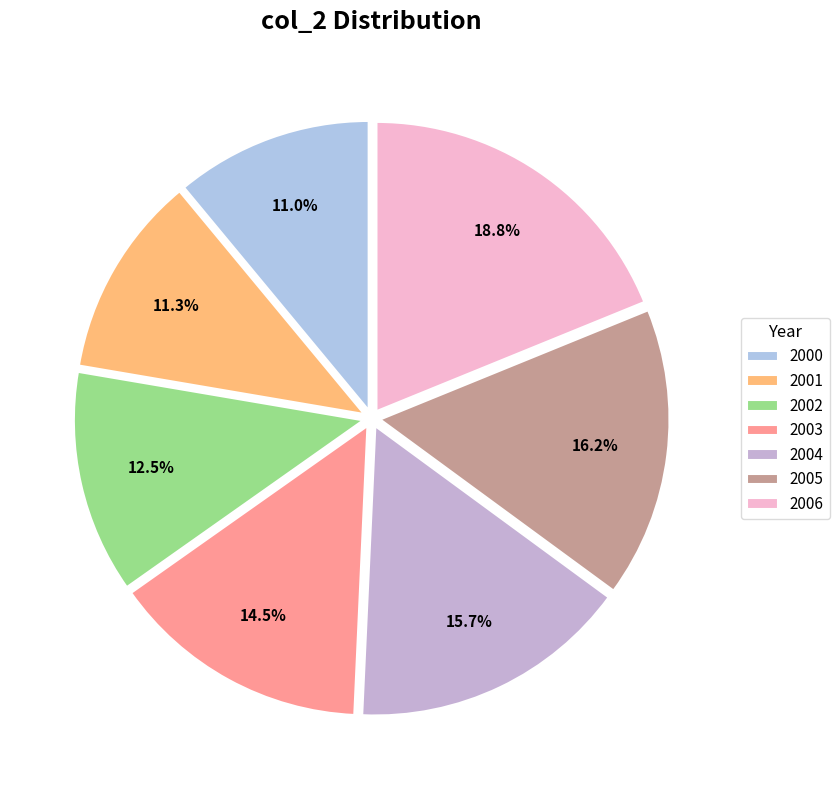

How many slices are in this pie chart?

7